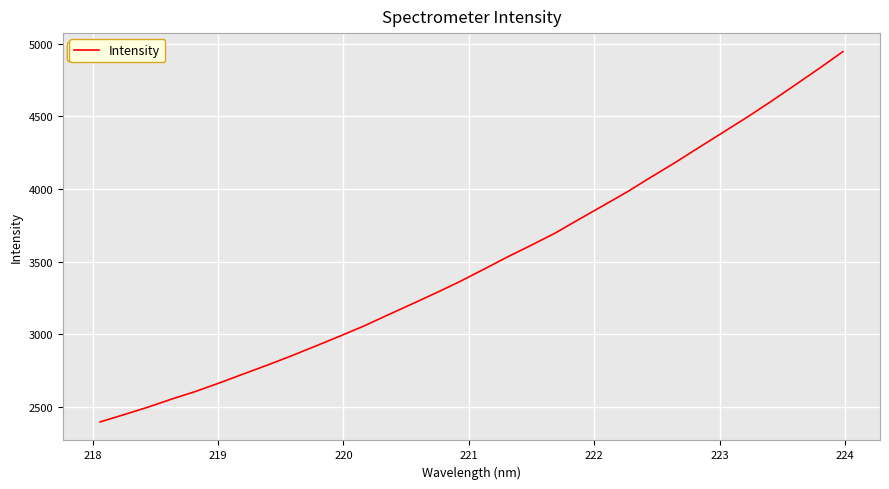

What is the average value?

3499.0